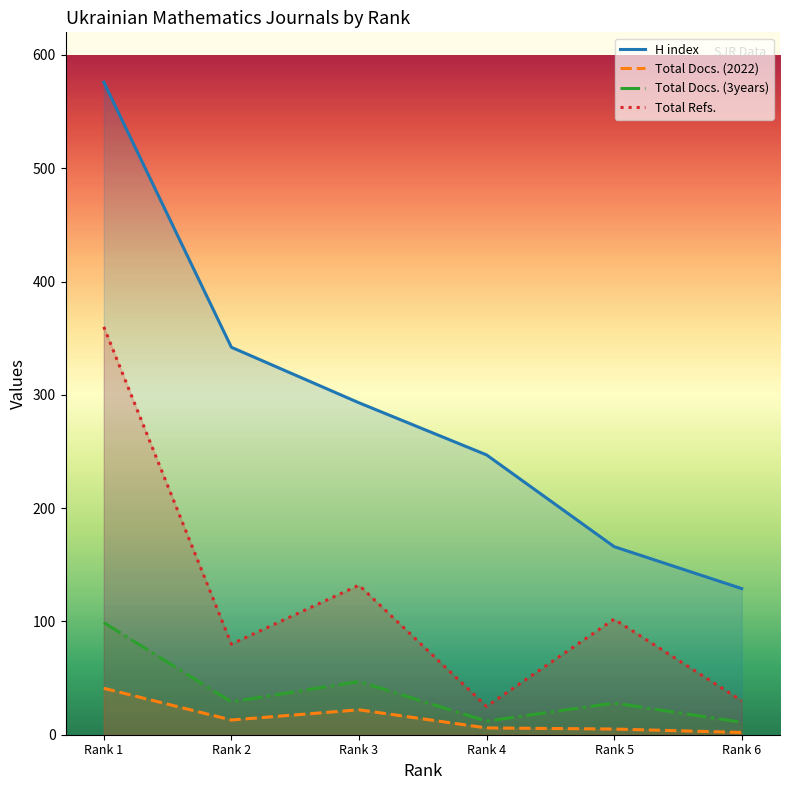

At which label does H index first exceed 293?

Rank 1